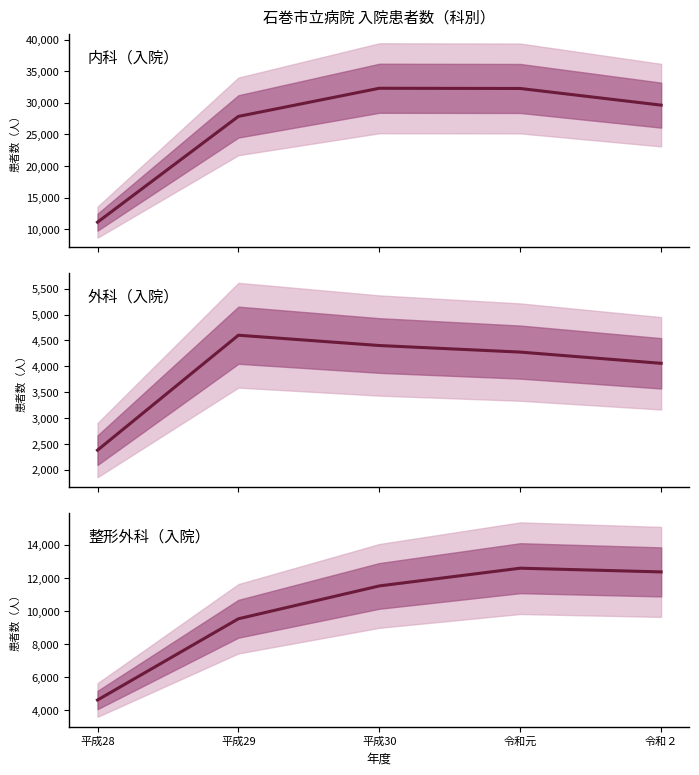

Rank the series by their maximum value, from highest to lowest.

内科（入院）, 整形外科（入院）, 外科（入院）